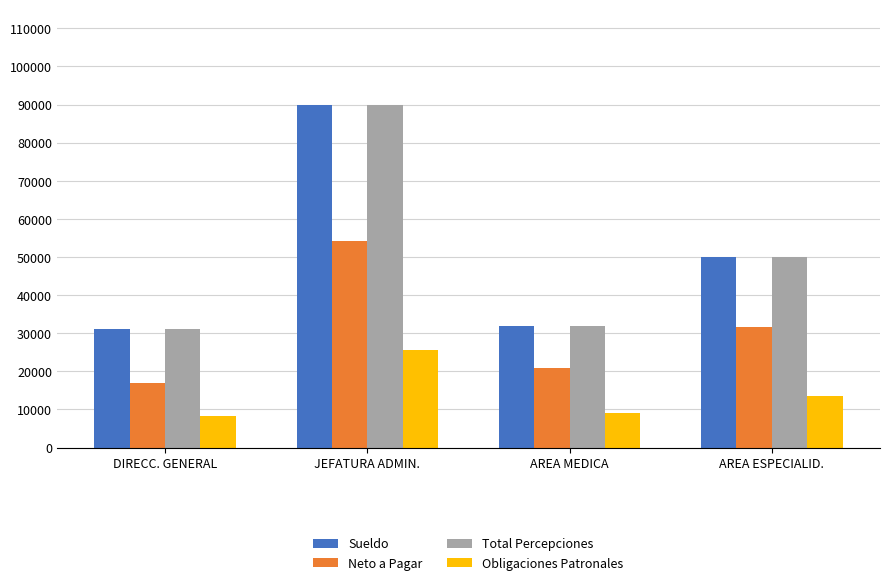

What is the difference between the maximum and minimum values in the Sueldo series?

58860.0